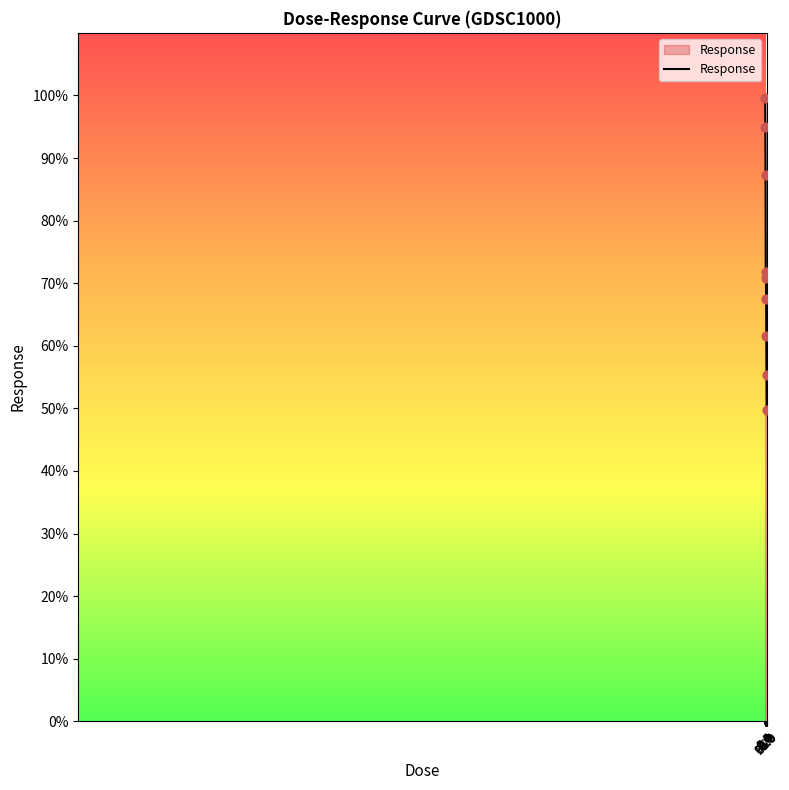

What is the maximum value shown in the chart?

99.6